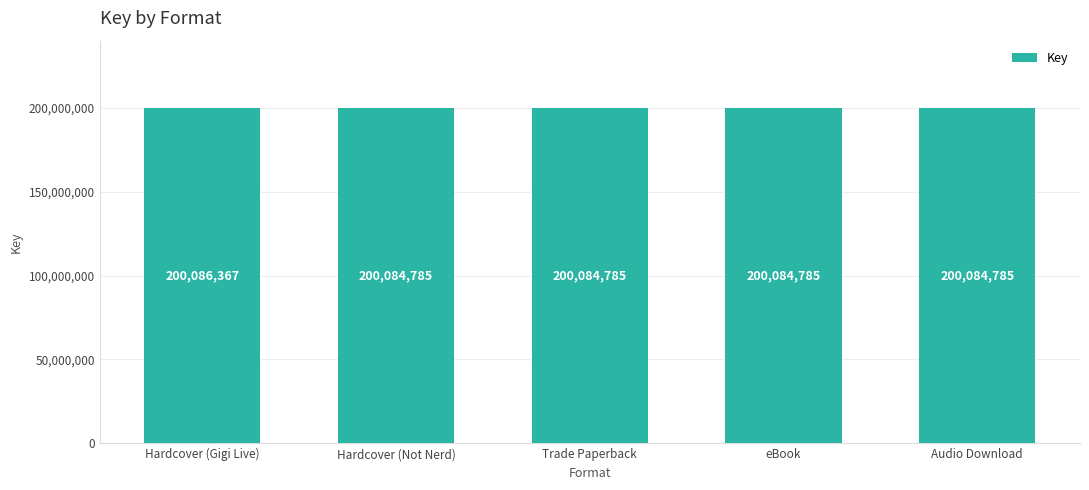

What is the label of the 1st bar from the right?

Audio Download